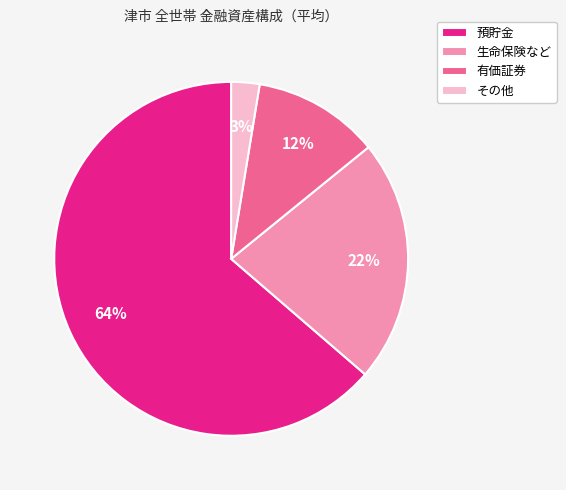

Which has a higher value, 生命保険など or その他?

生命保険など